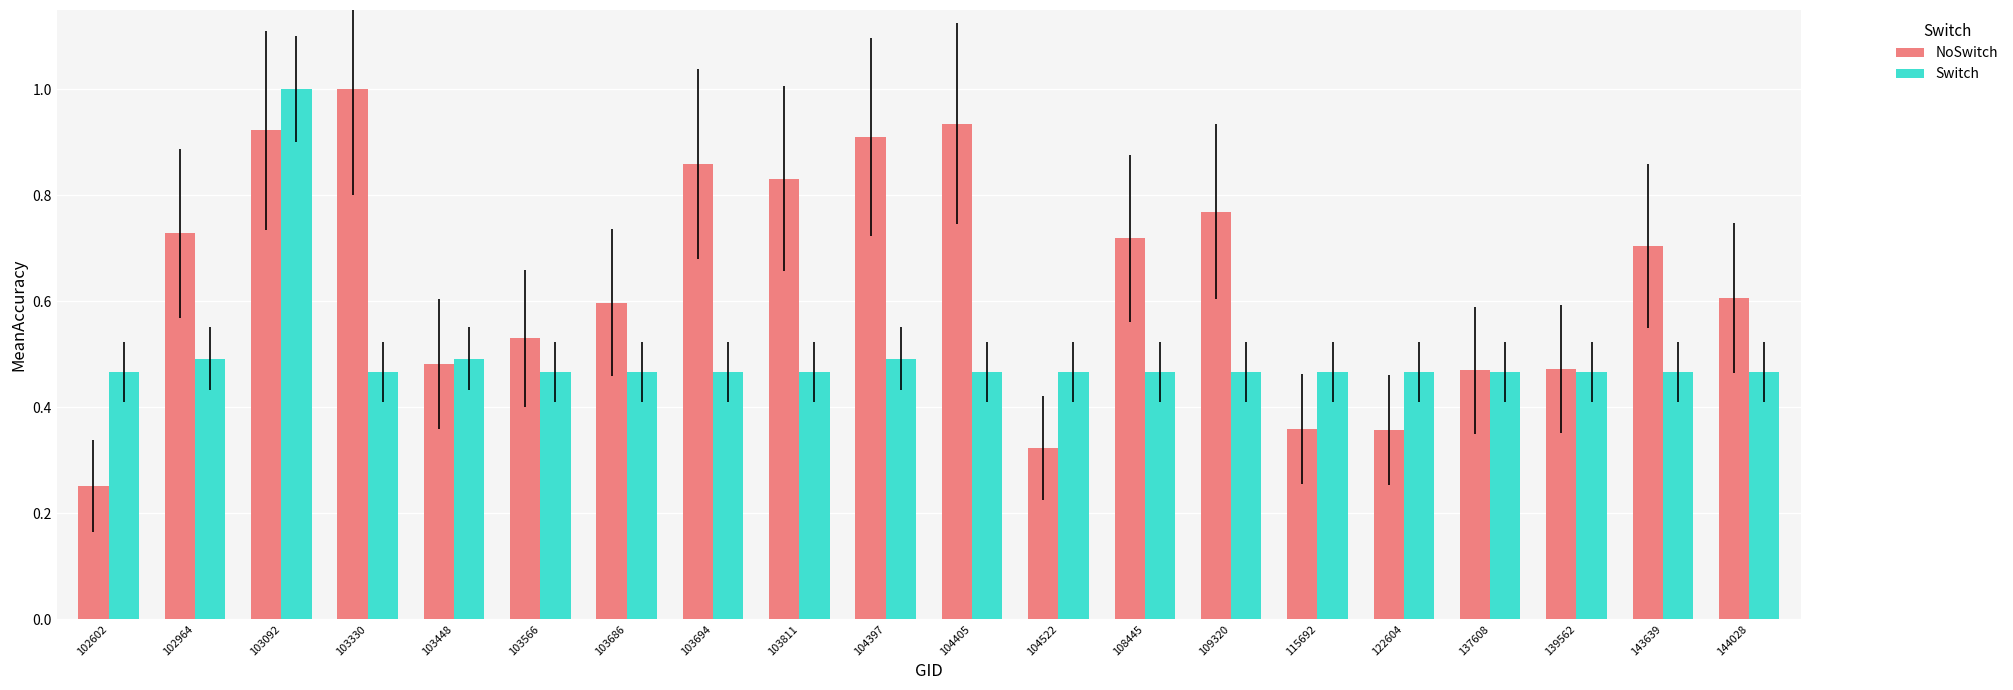

The Switch series shows 0.5 at 103694. True or false?

True